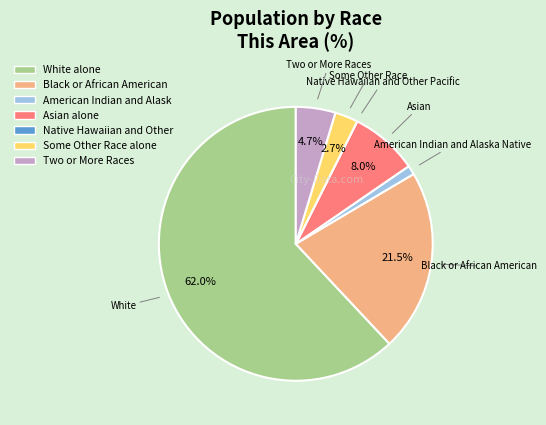

Is there any slice that represents more than half of the pie?

Yes